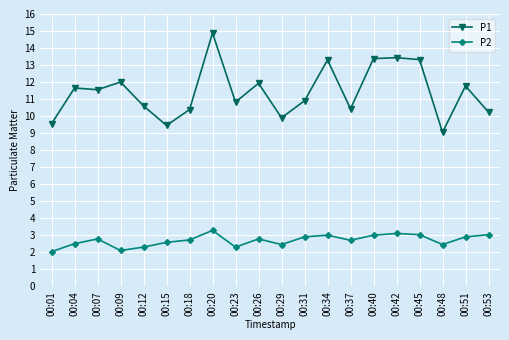

What is the value of the P2 point at the 11th from the left?

2.5